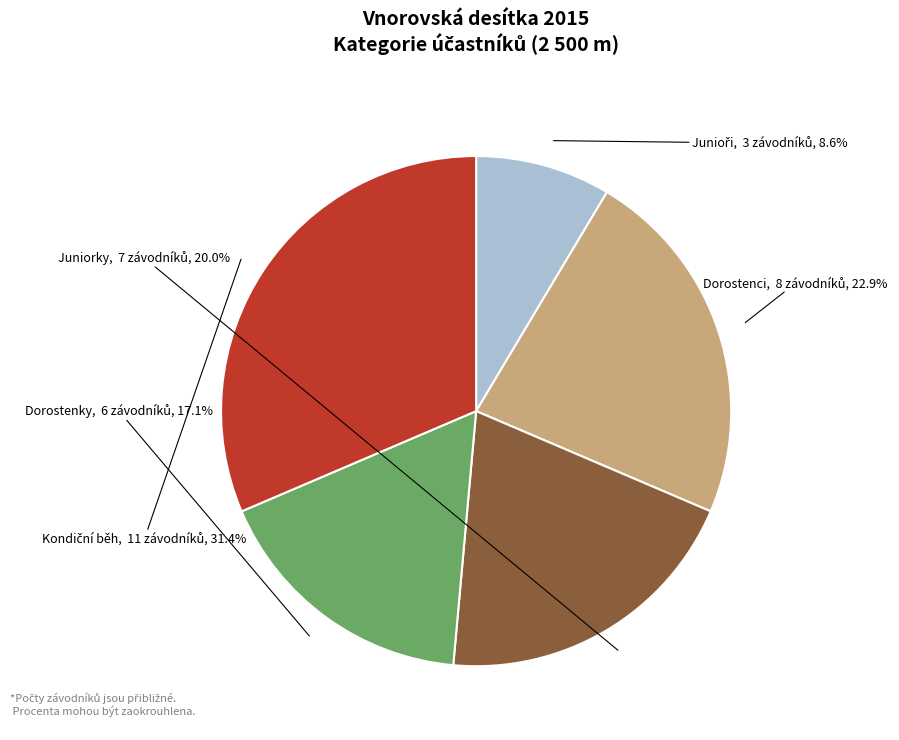

Count the number of slices in the pie.

5